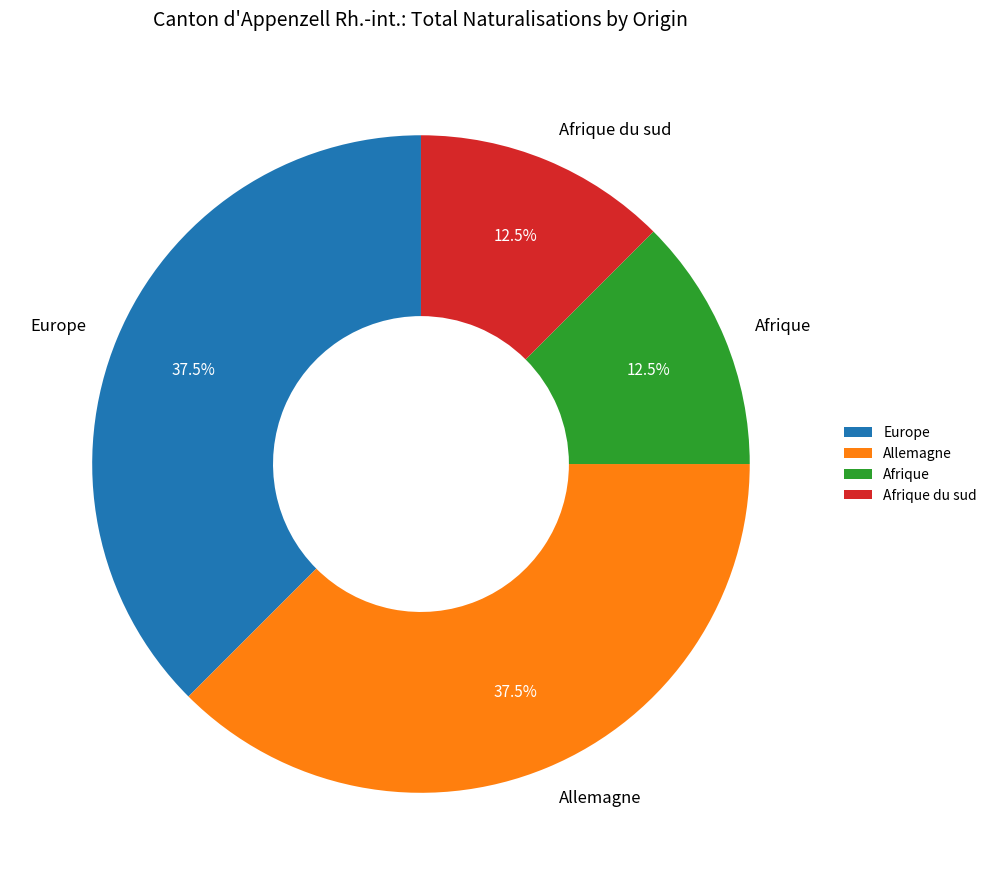

Count the number of slices in the pie.

4